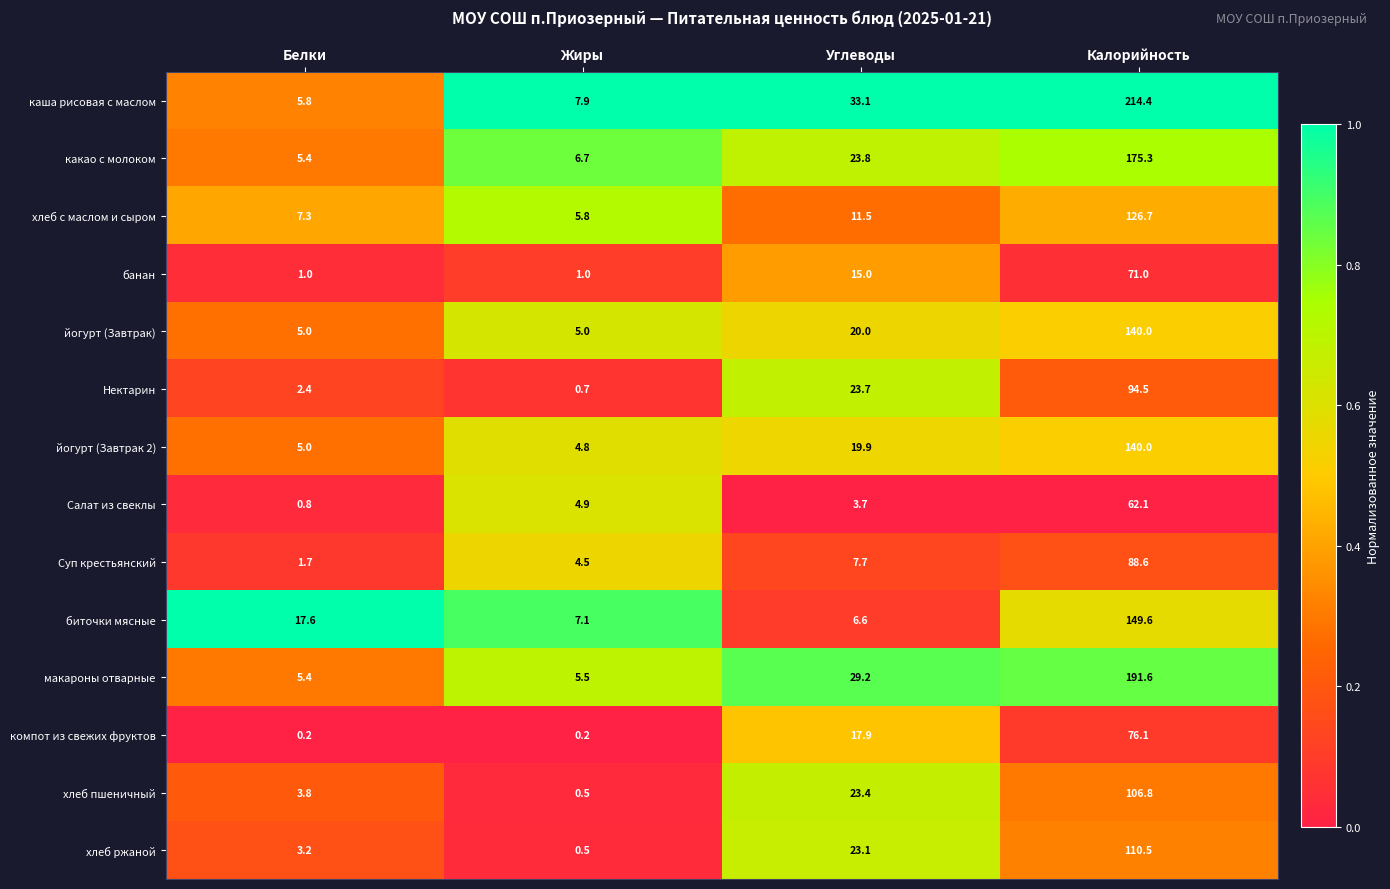

What is the maximum value shown in the chart?

214.4